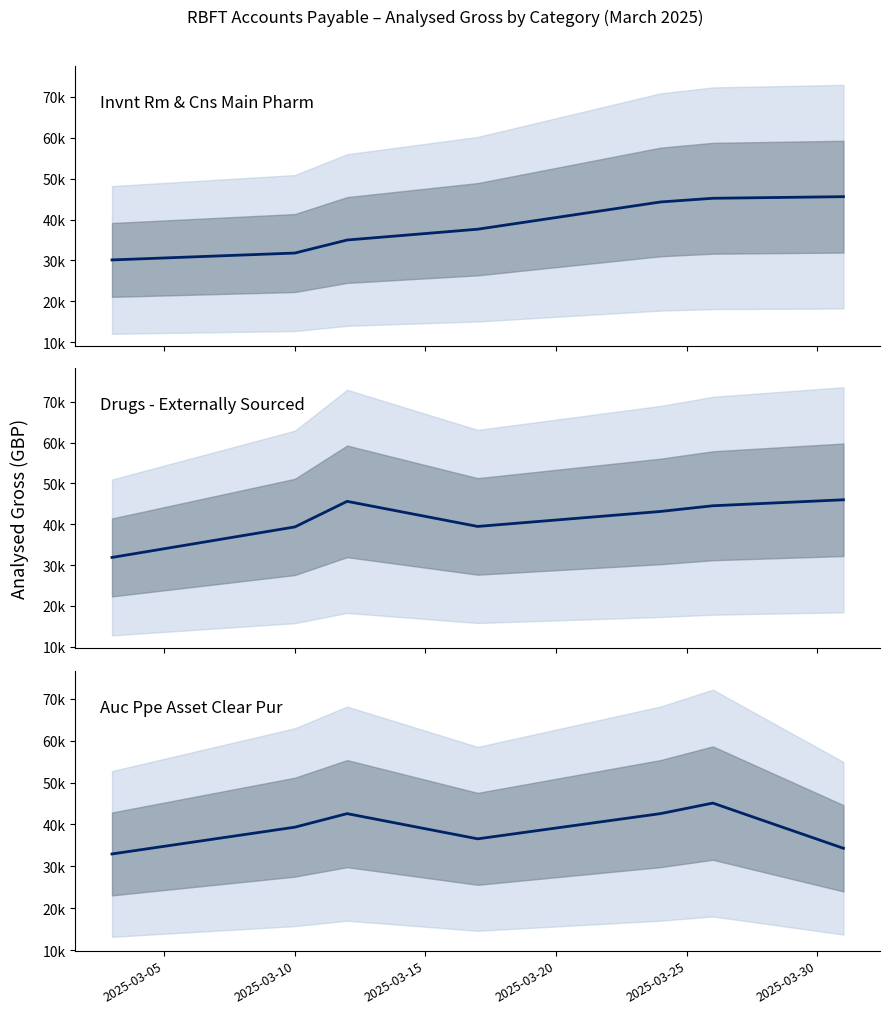

At how many categories does at least one series exceed 38300?

6